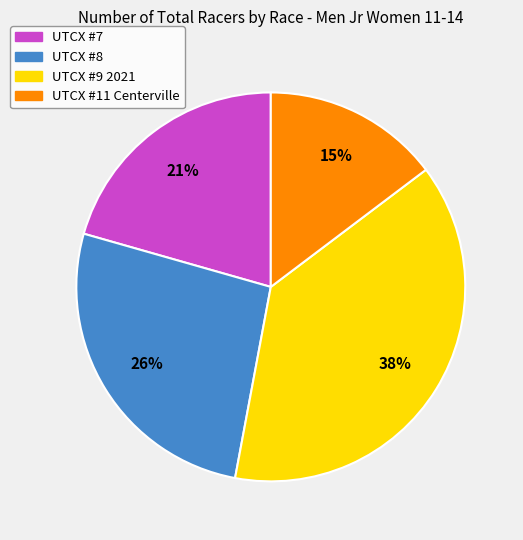

To the nearest percent, what is the average slice percentage?

25%